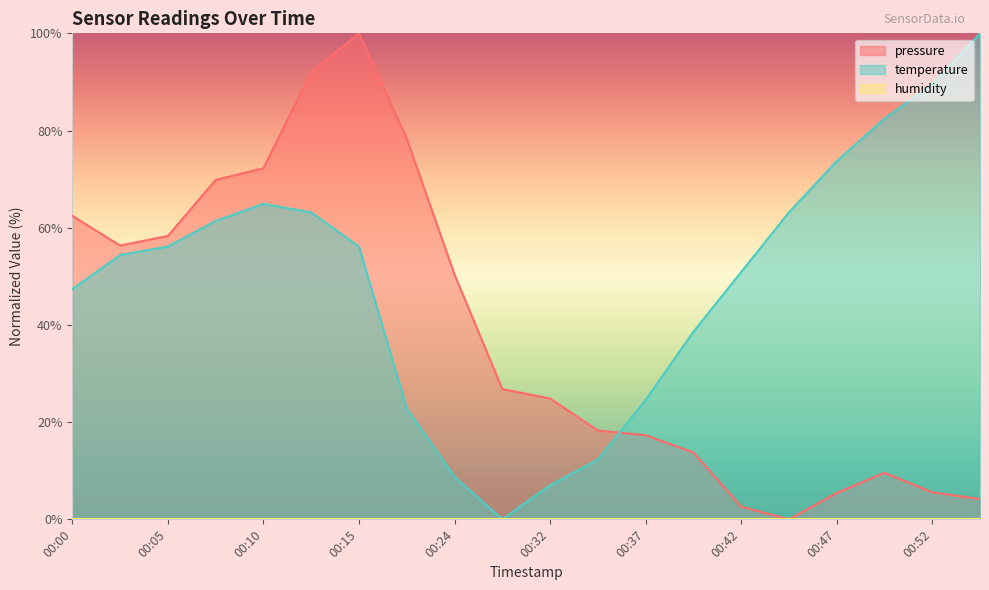

How many intersections are there between pressure and temperature?

1